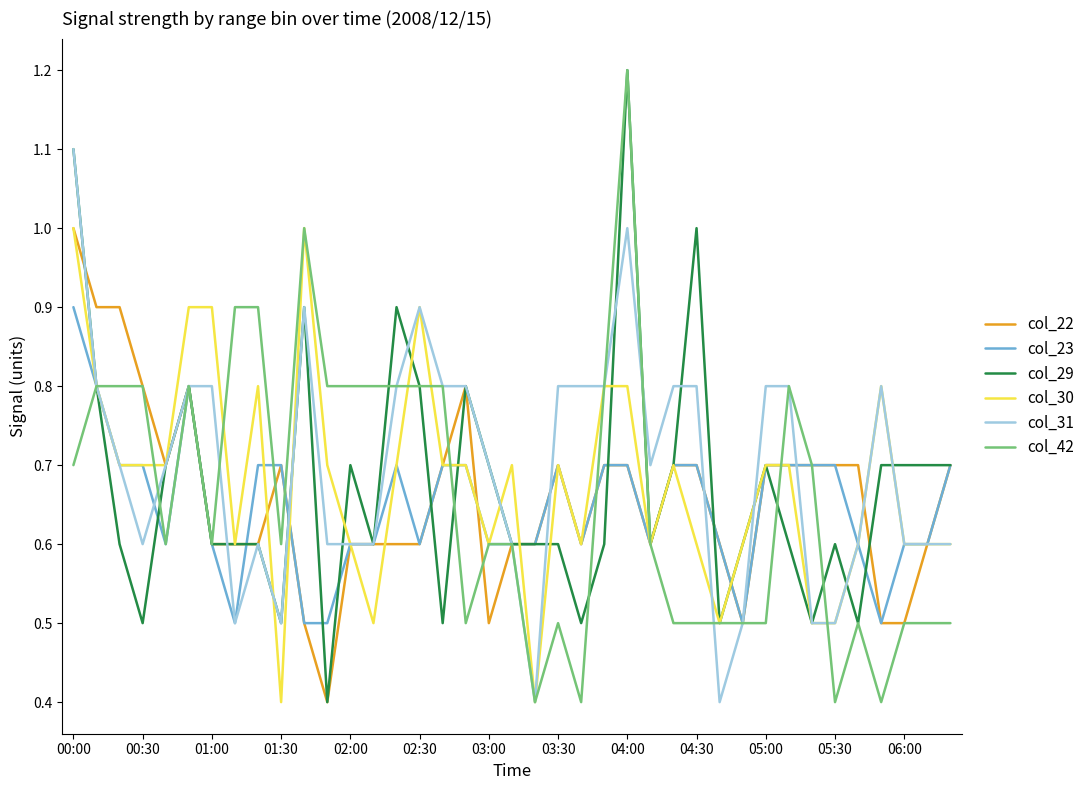

Count the col_30 values in the range 0 to 1.

39